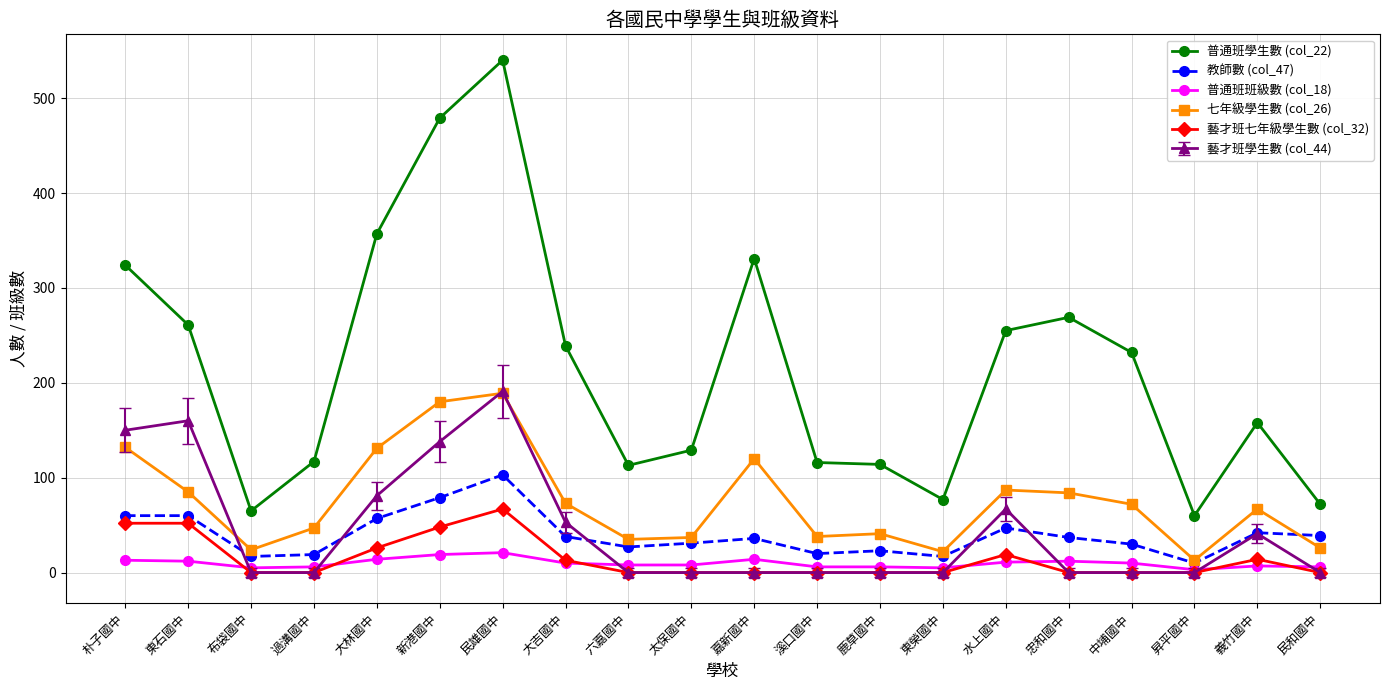

What is the difference between the second highest and minimum values in the 藝才班七年級學生數 (col_32) series?

52